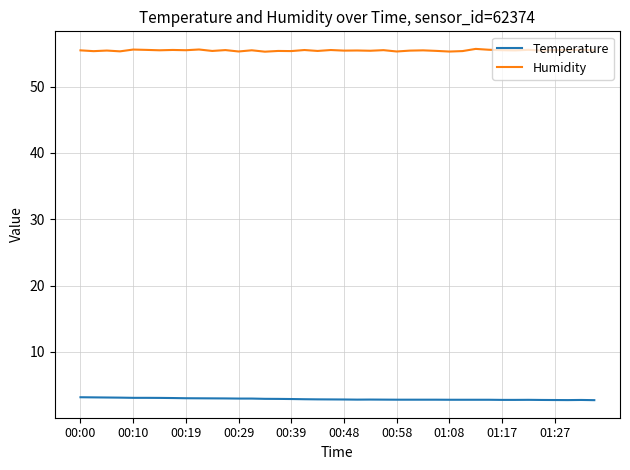

What is the minimum value for Temperature?

2.7